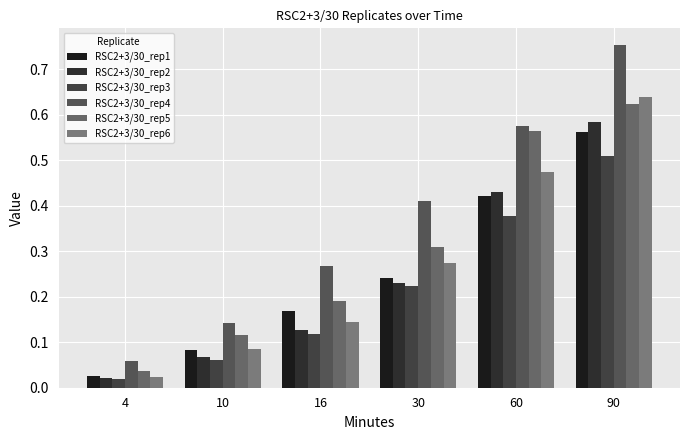

What is the sum of the RSC2+3/30_rep1 values at 90 and 16?

0.7